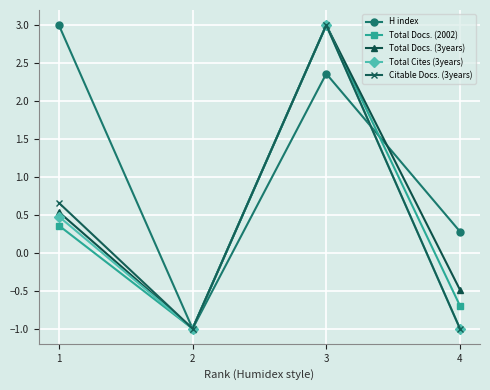

Reading left to right, what are all the values shown in this chart?

H index: 1=3.0	2=-1.0	3=2.4	4=0.3
Total Docs. (2002): 1=0.4	2=-1.0	3=3.0	4=-0.7
Total Docs. (3years): 1=0.5	2=-1.0	3=3.0	4=-0.5
Total Cites (3years): 1=0.5	2=-1.0	3=3.0	4=-1.0
Citable Docs. (3years): 1=0.7	2=-1.0	3=3.0	4=-1.0